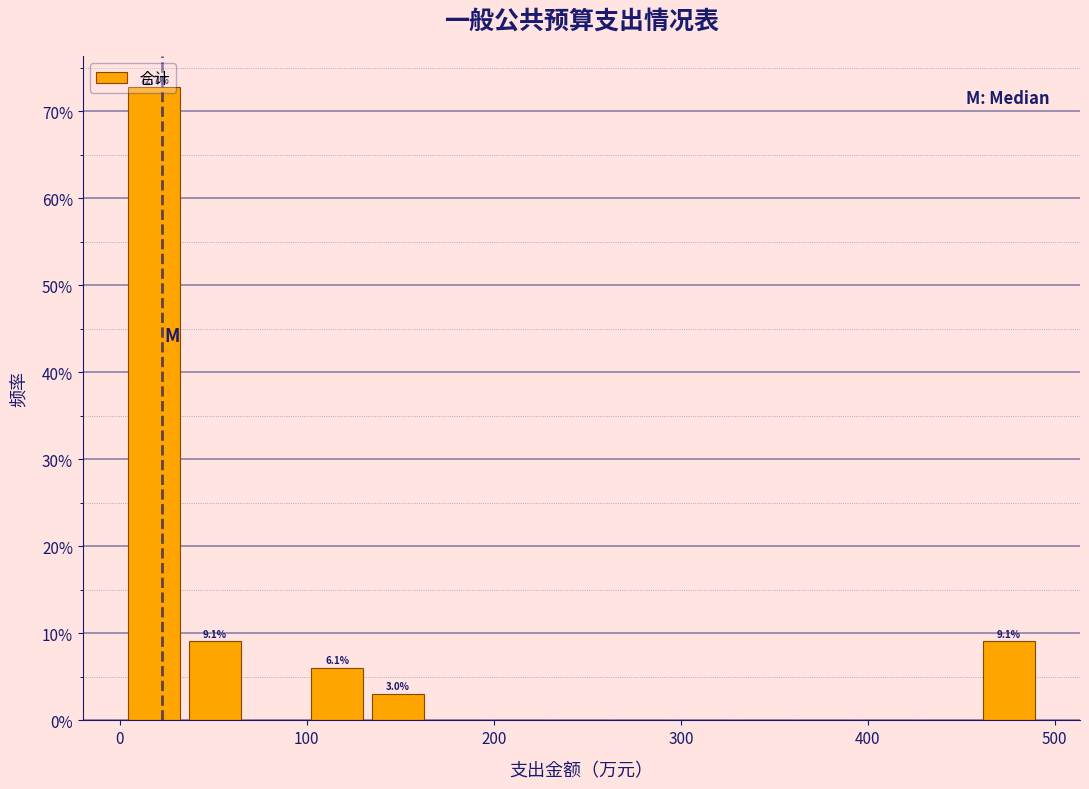

Around what value on the x-axis is the tallest bar? Give the approximate position of its centre, as read against the axis.

20